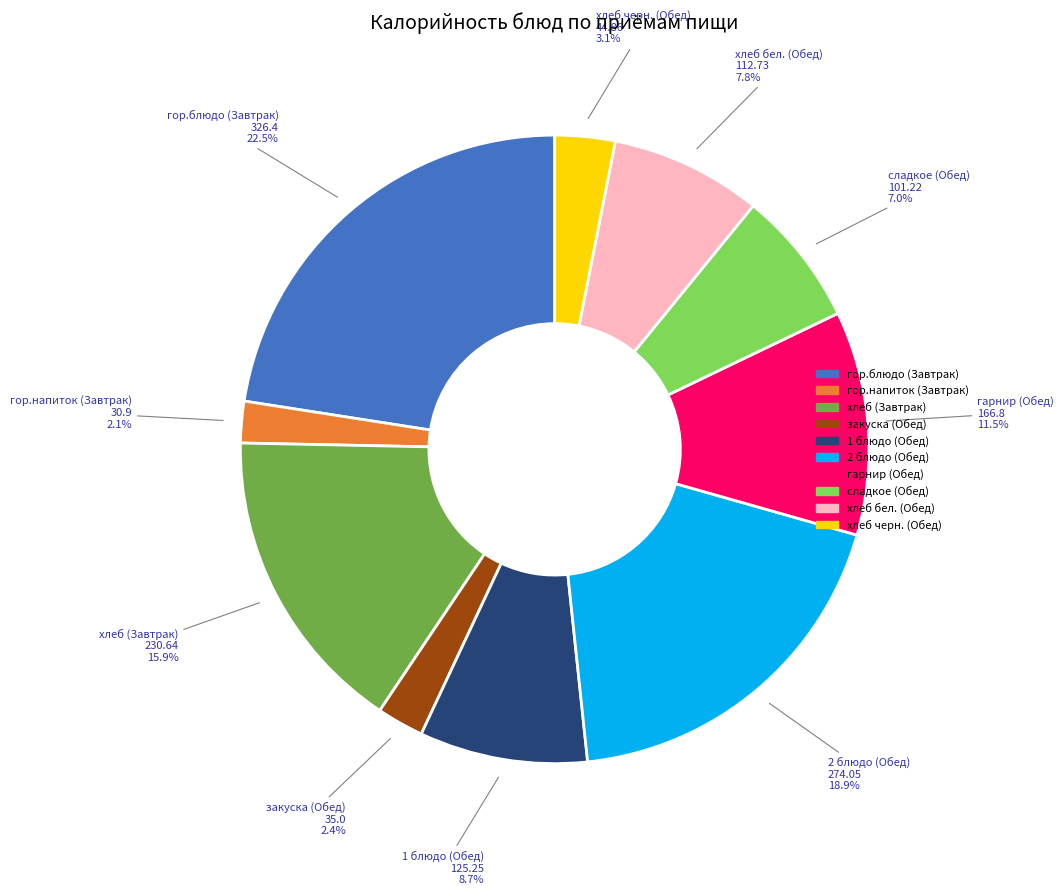

To the nearest percent, what portion does сладкое (Обед) represent?

7%